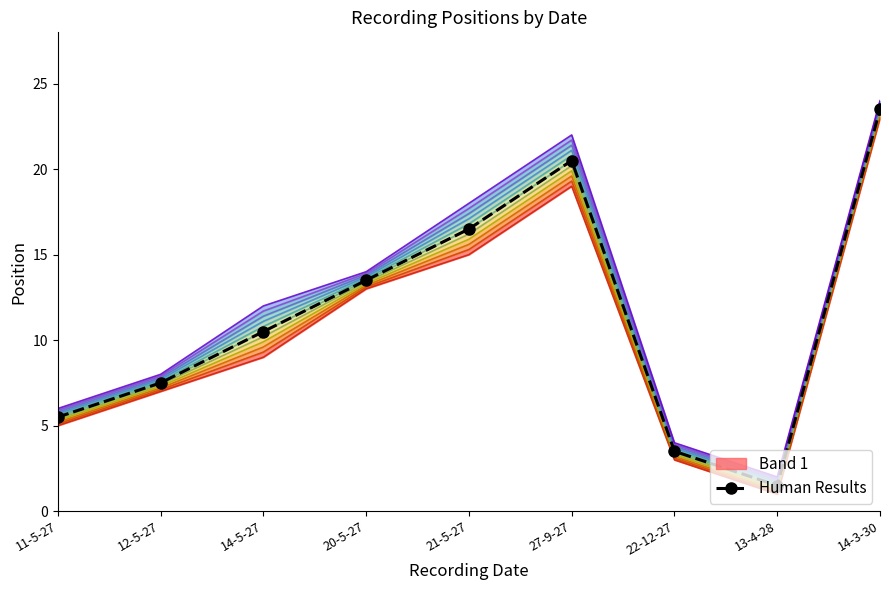

The value at 20-5-27 is 20.2. True or false?

False